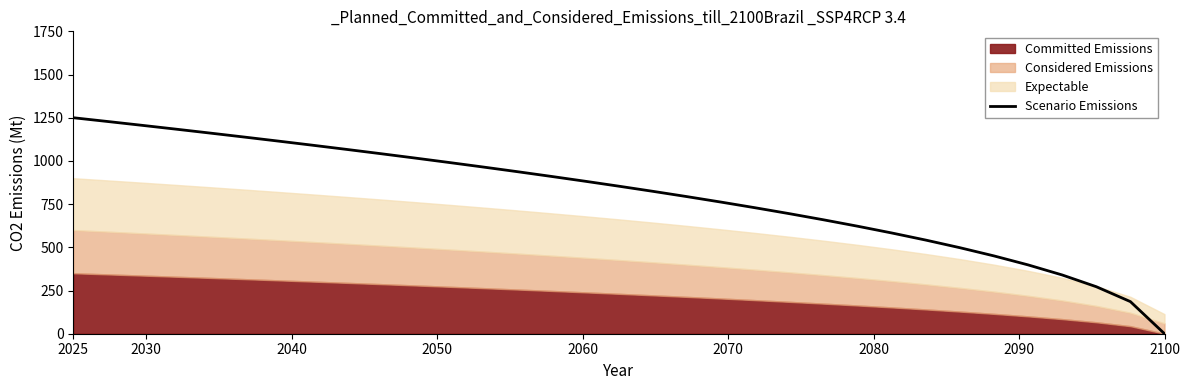

At which label does Scenario Emissions reach its minimum?

2100